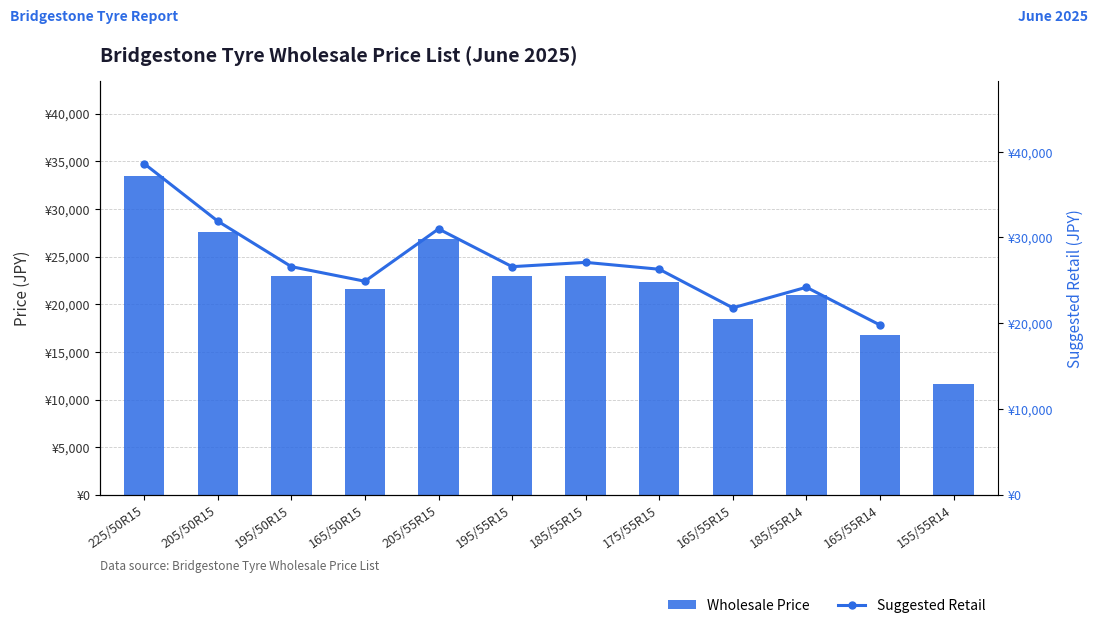

Which has a higher value, 185/55R15 or 165/55R14?

185/55R15